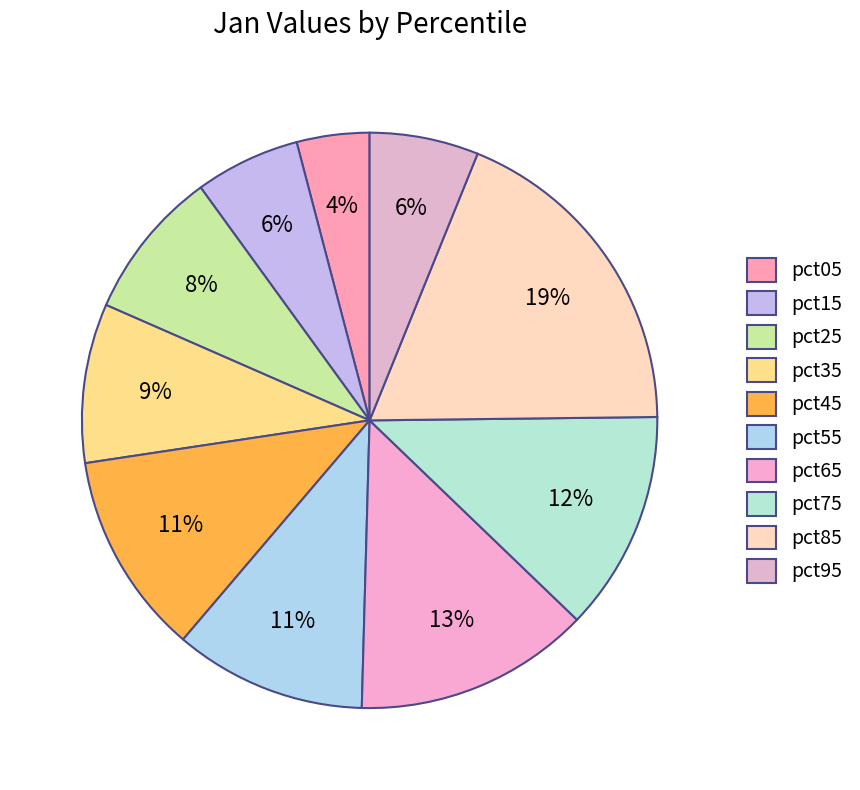

Does any single category account for the majority?

No